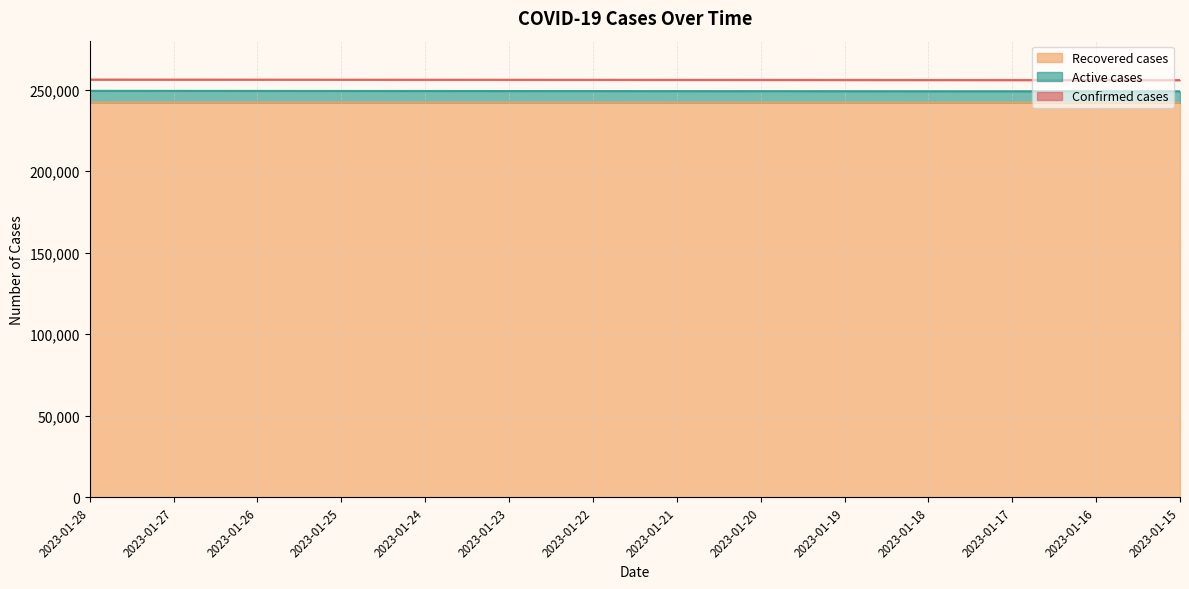

Which series has the largest range (max minus min)?

Confirmed cases